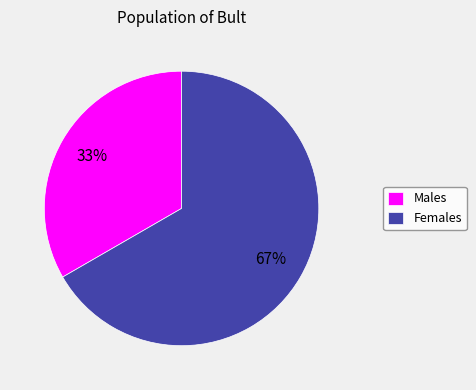

Count the number of slices in the pie.

2